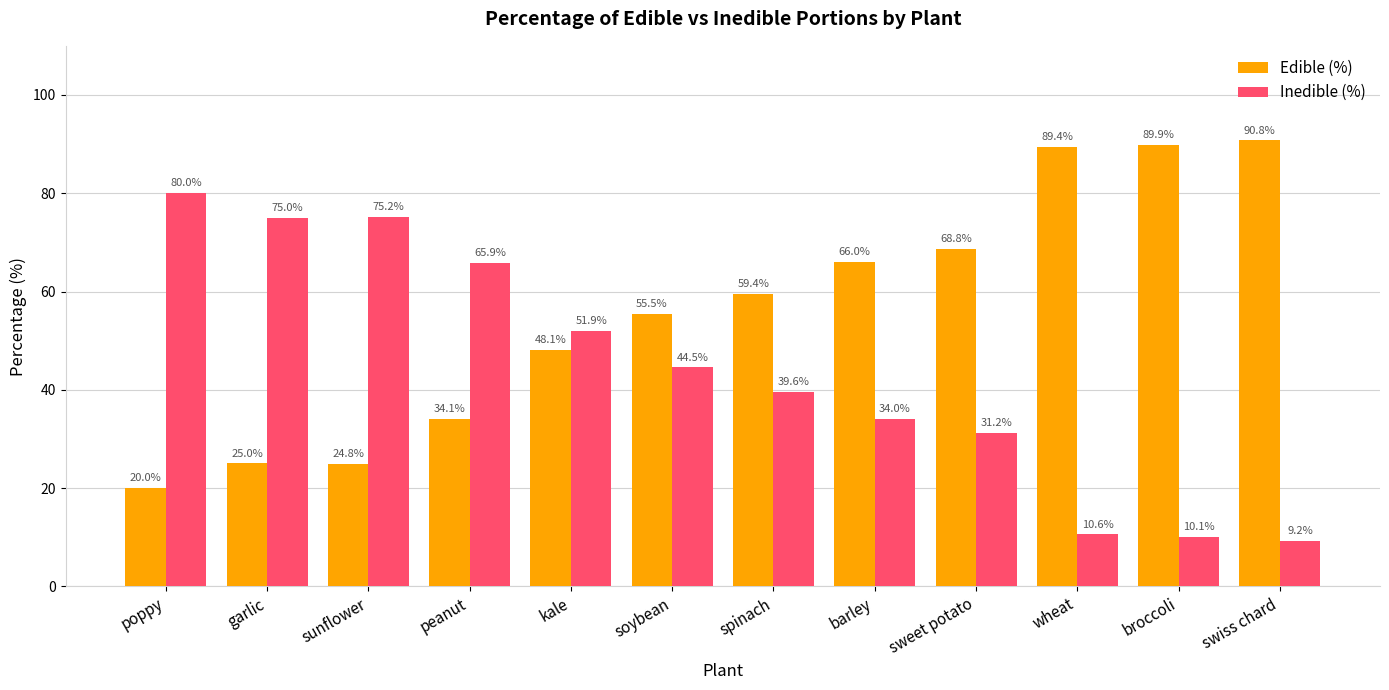

Does the chart contain stacked bars?

No